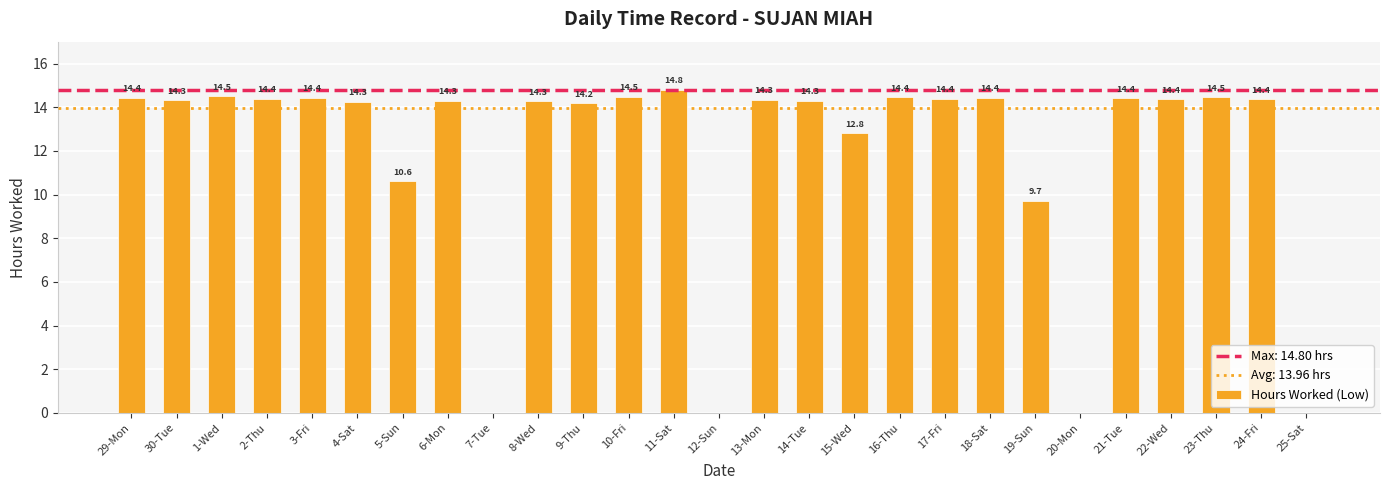

What is the sum of the values at 2-Thu and 11-Sat?

29.2